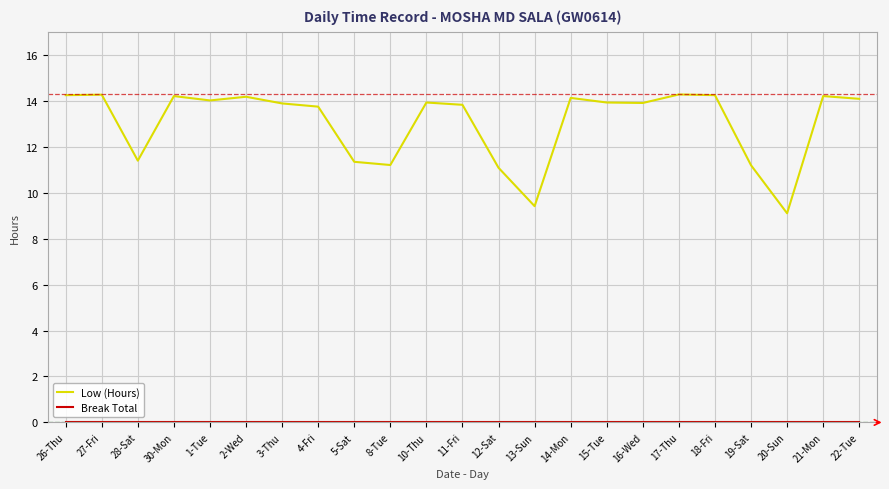

What is the difference between the Low (Hours) values at 13-Sun and 16-Wed?

4.5